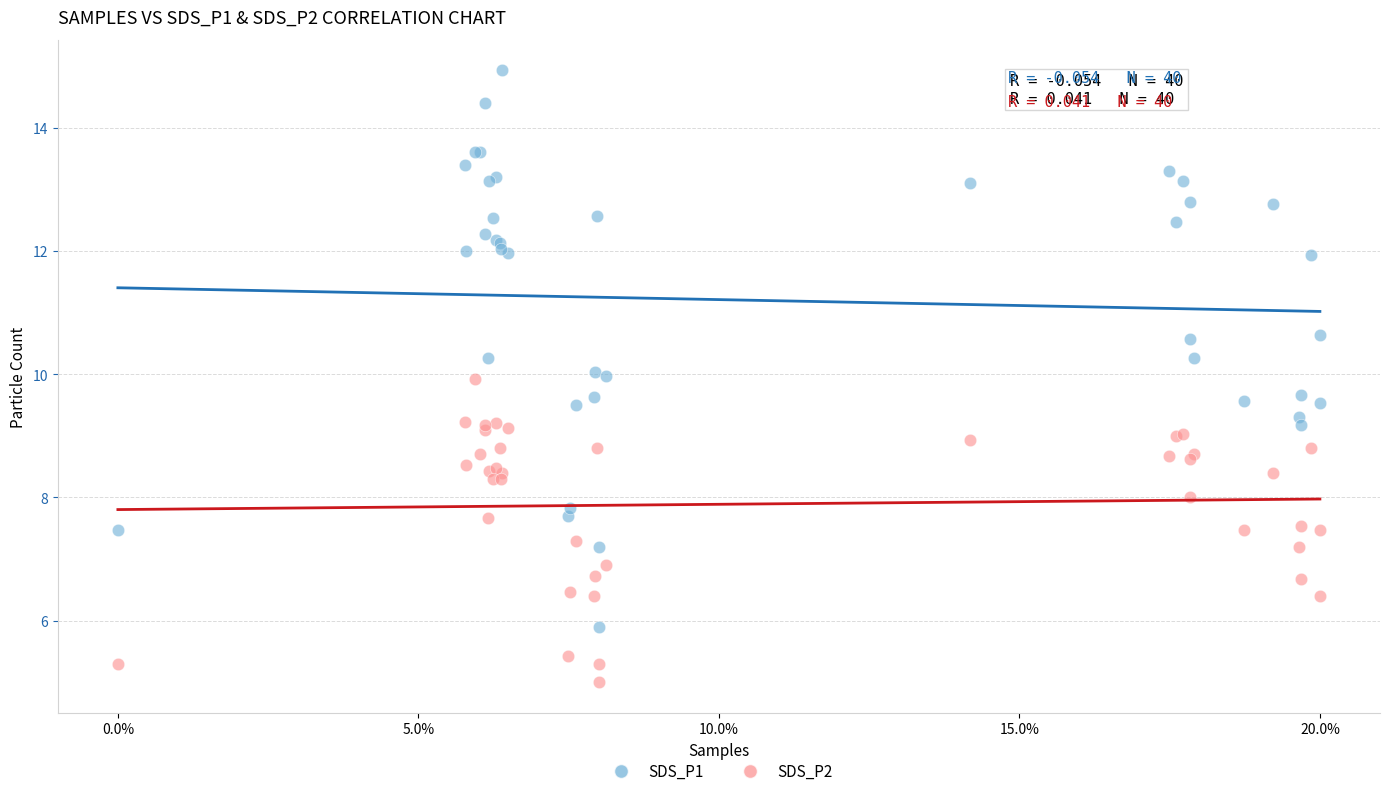

Which series has the widest spread of Y values?

SDS_P1